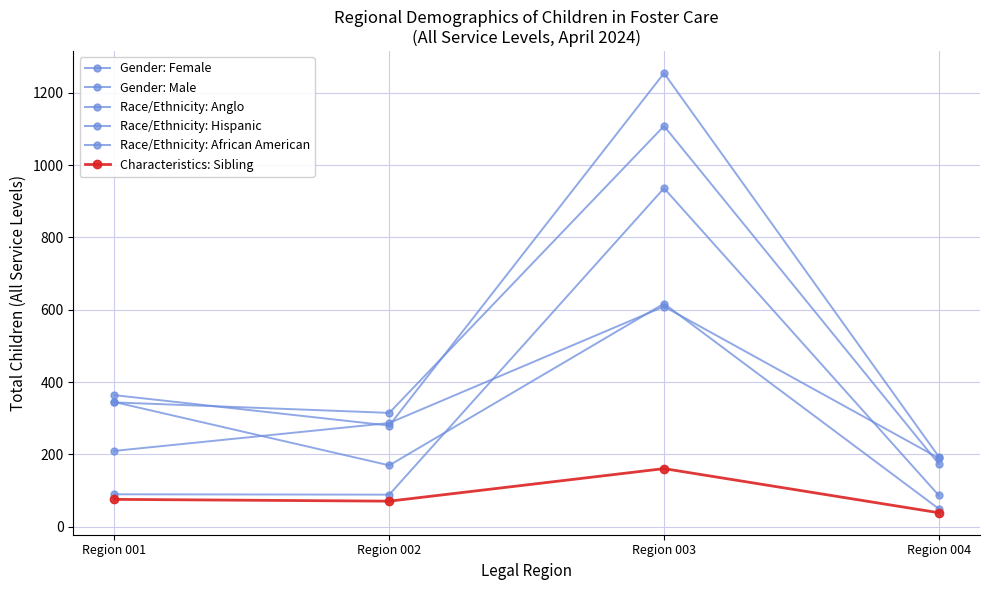

List the series in order of their peak value, lowest first.

Characteristics: Sibling, Race/Ethnicity: Anglo, Race/Ethnicity: Hispanic, Race/Ethnicity: African American, Gender: Female, Gender: Male